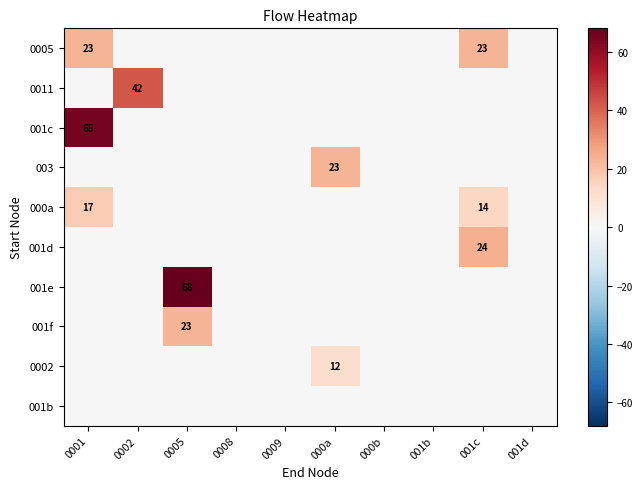

The 001d series shows 6 at 001c. True or false?

False